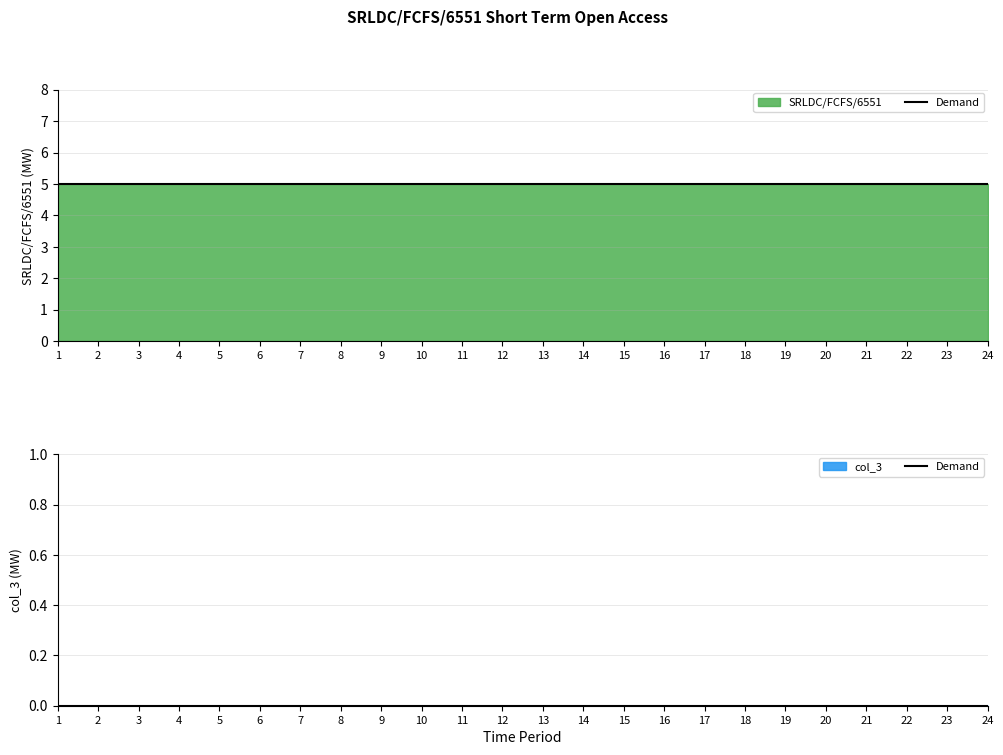

Between 2 and 20, which series saw the biggest shift?

SRLDC/FCFS/6551